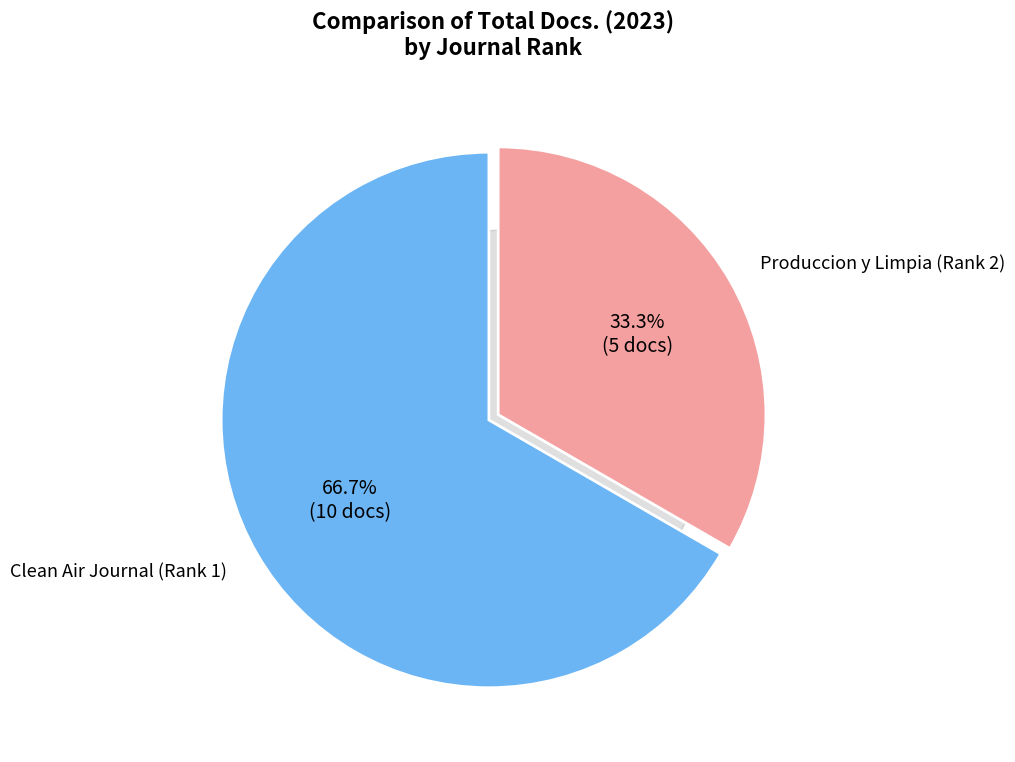

What is the smallest slice in the pie chart?

Produccion y Limpia (Rank 2)